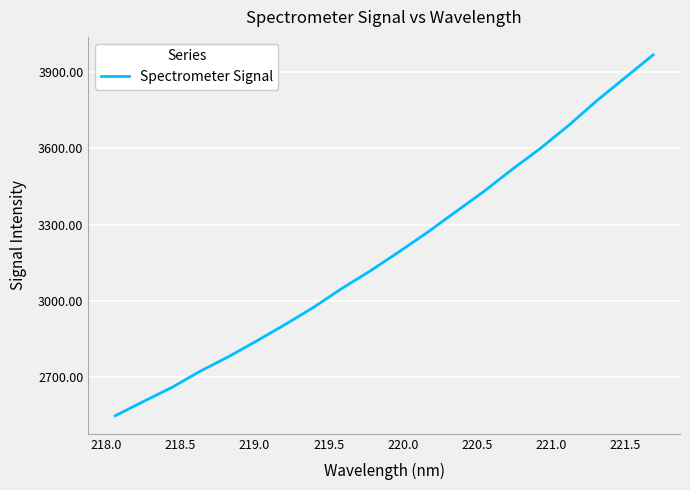

True or false: there are more than 1 points higher than both neighbors.

False